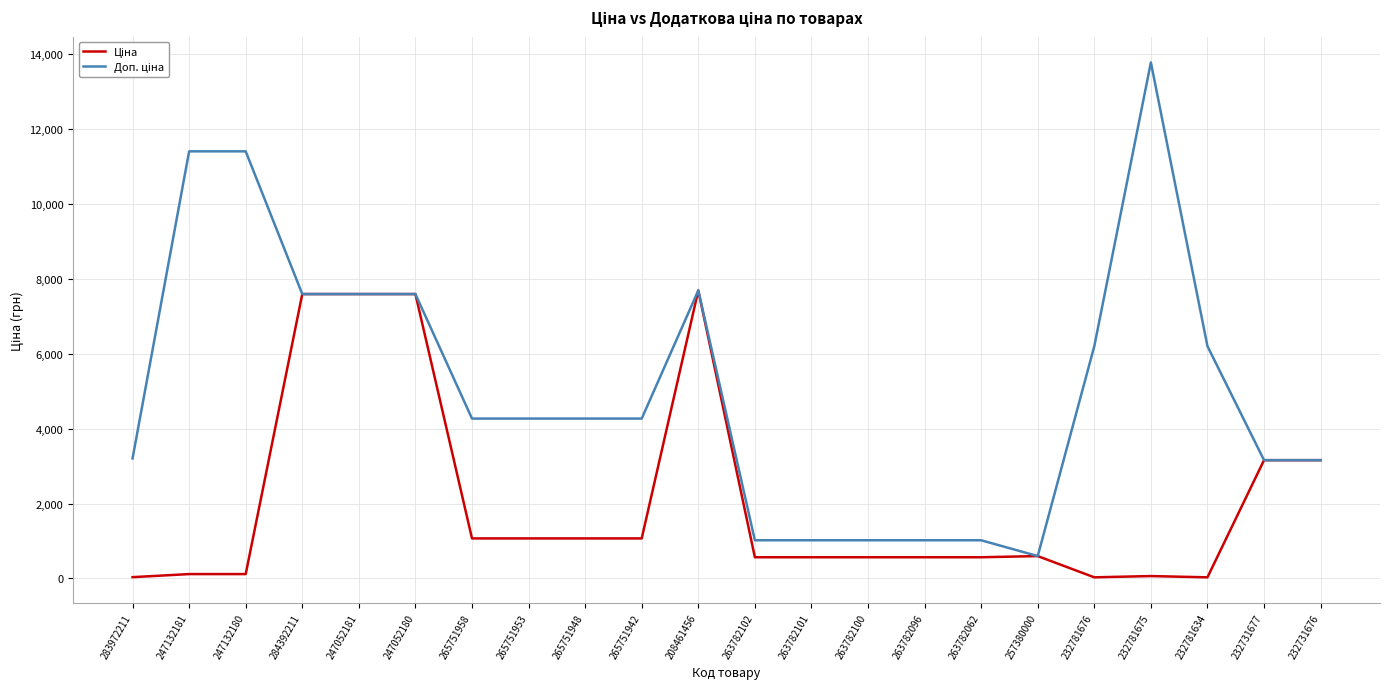

What is the greatest value displayed?

13785.8